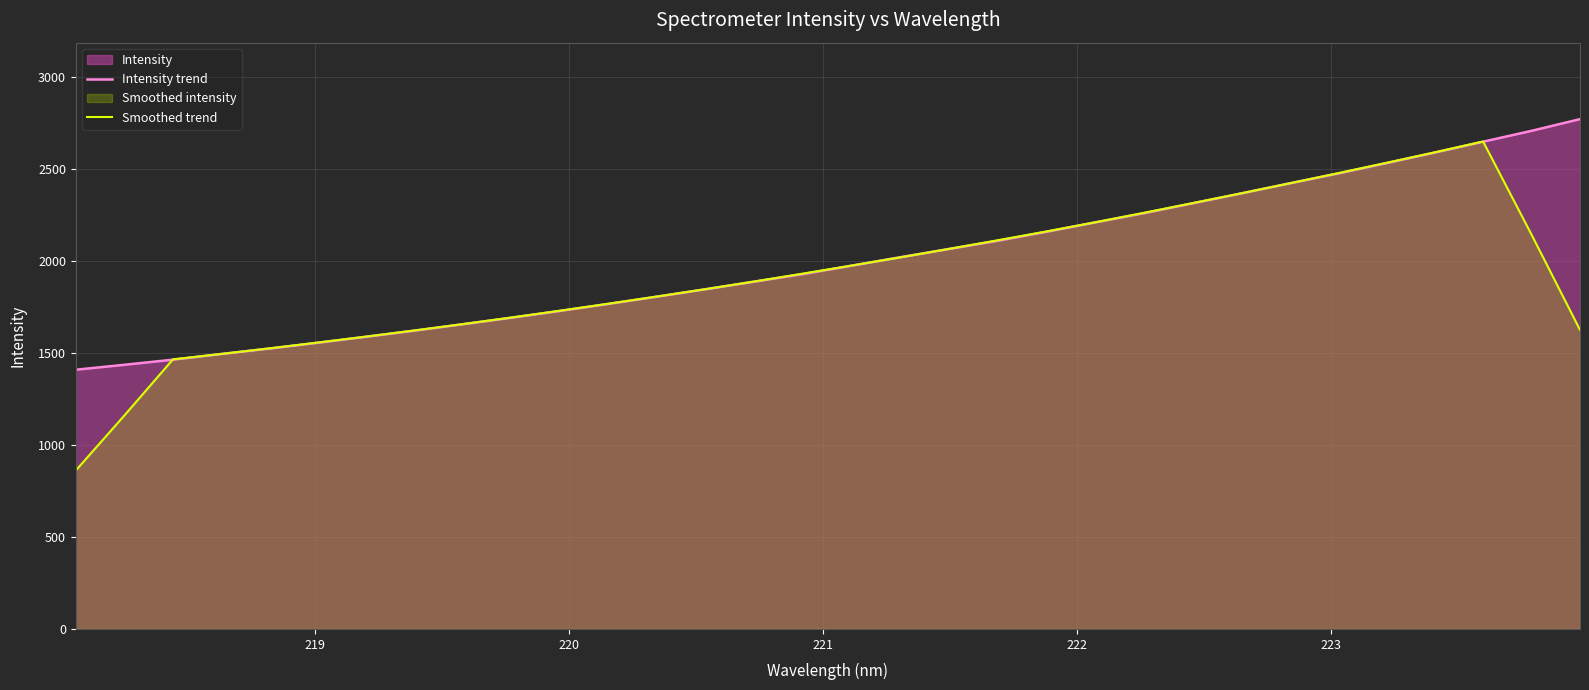

After their last crossing, which series has the higher values: Intensity trend or Smoothed trend?

Intensity trend